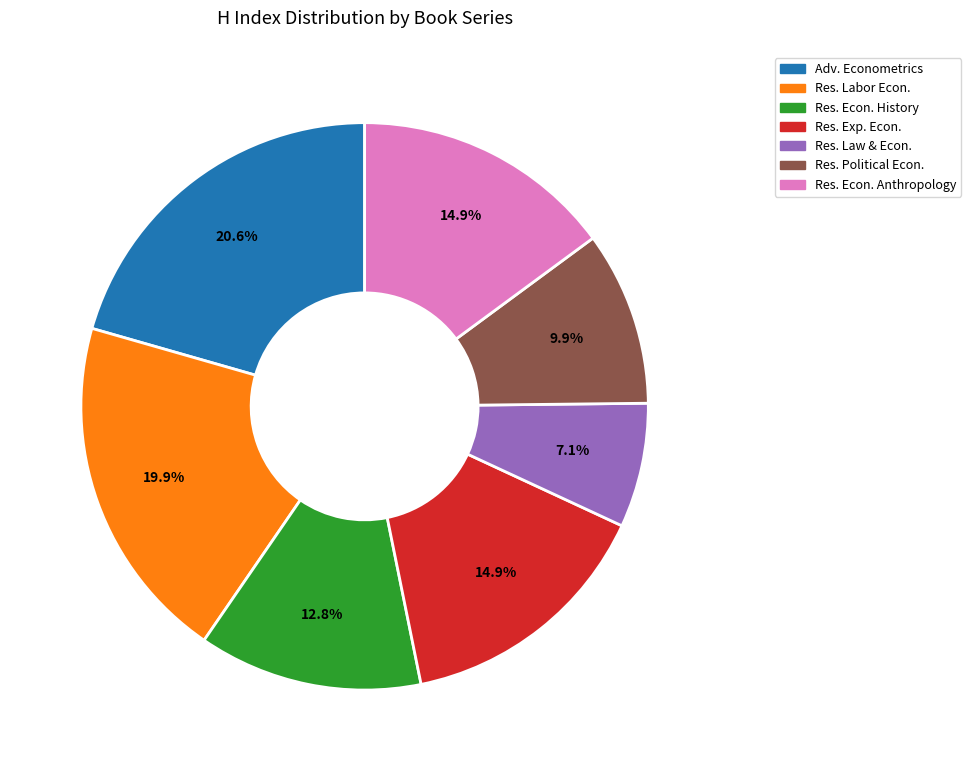

To the nearest percent, what is the difference between the largest and smallest slice percentages?

13%